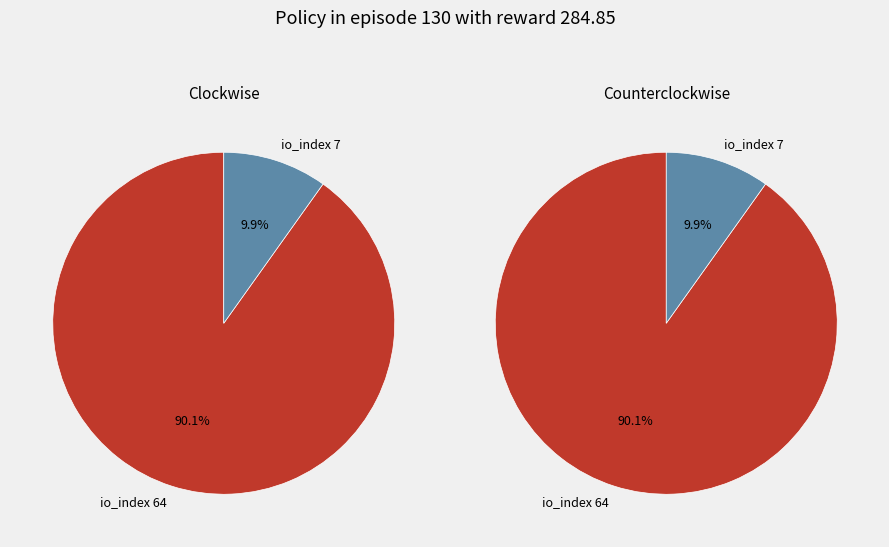

Combined, do io_index 64 and io_index 7 account for over 50%?

Yes